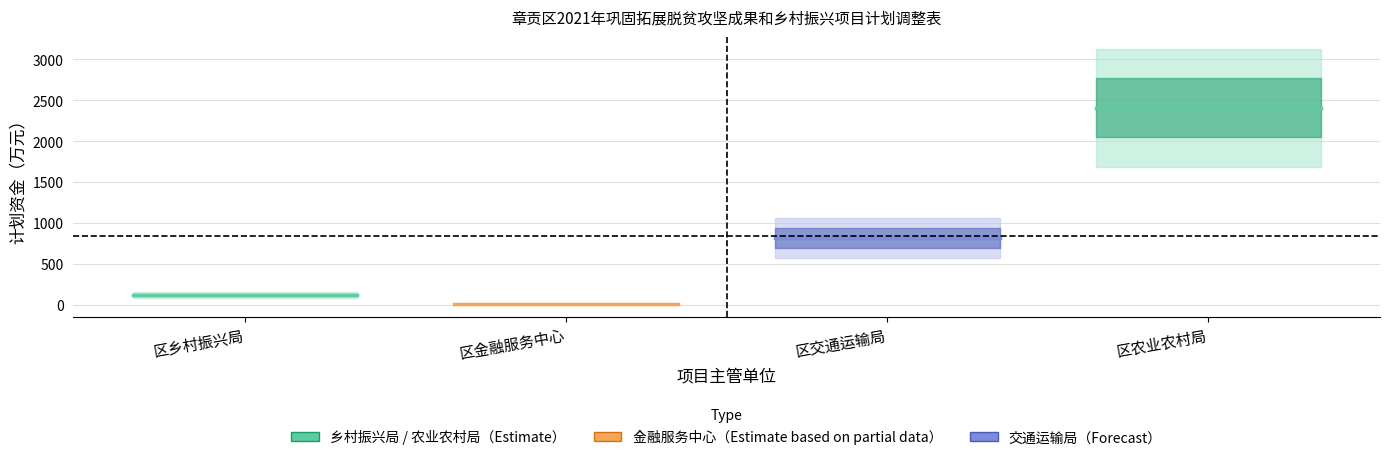

What is the label of the 1st point from the left?

区乡村振兴局